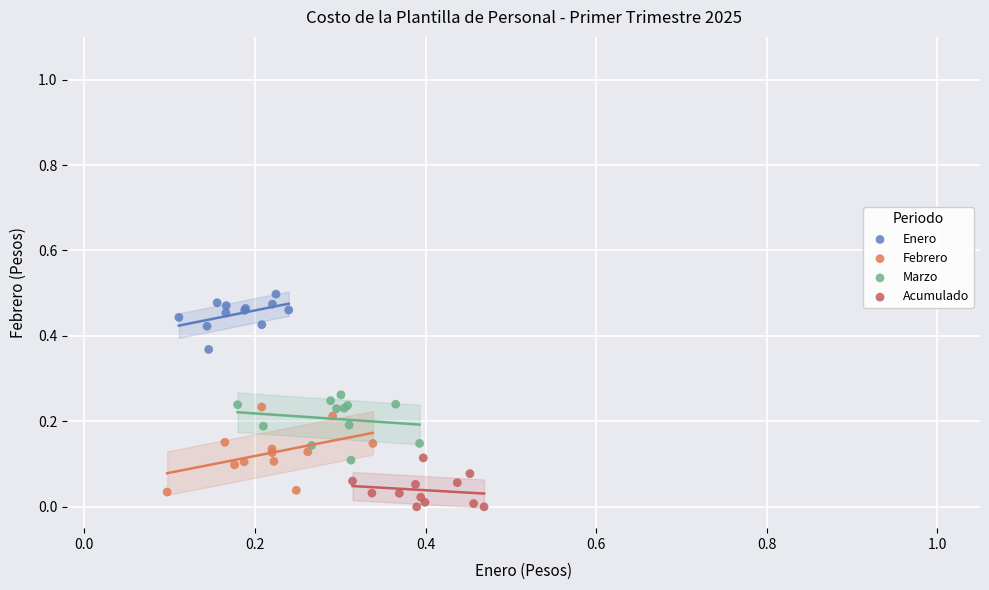

Which series contains the highest Y value?

Enero